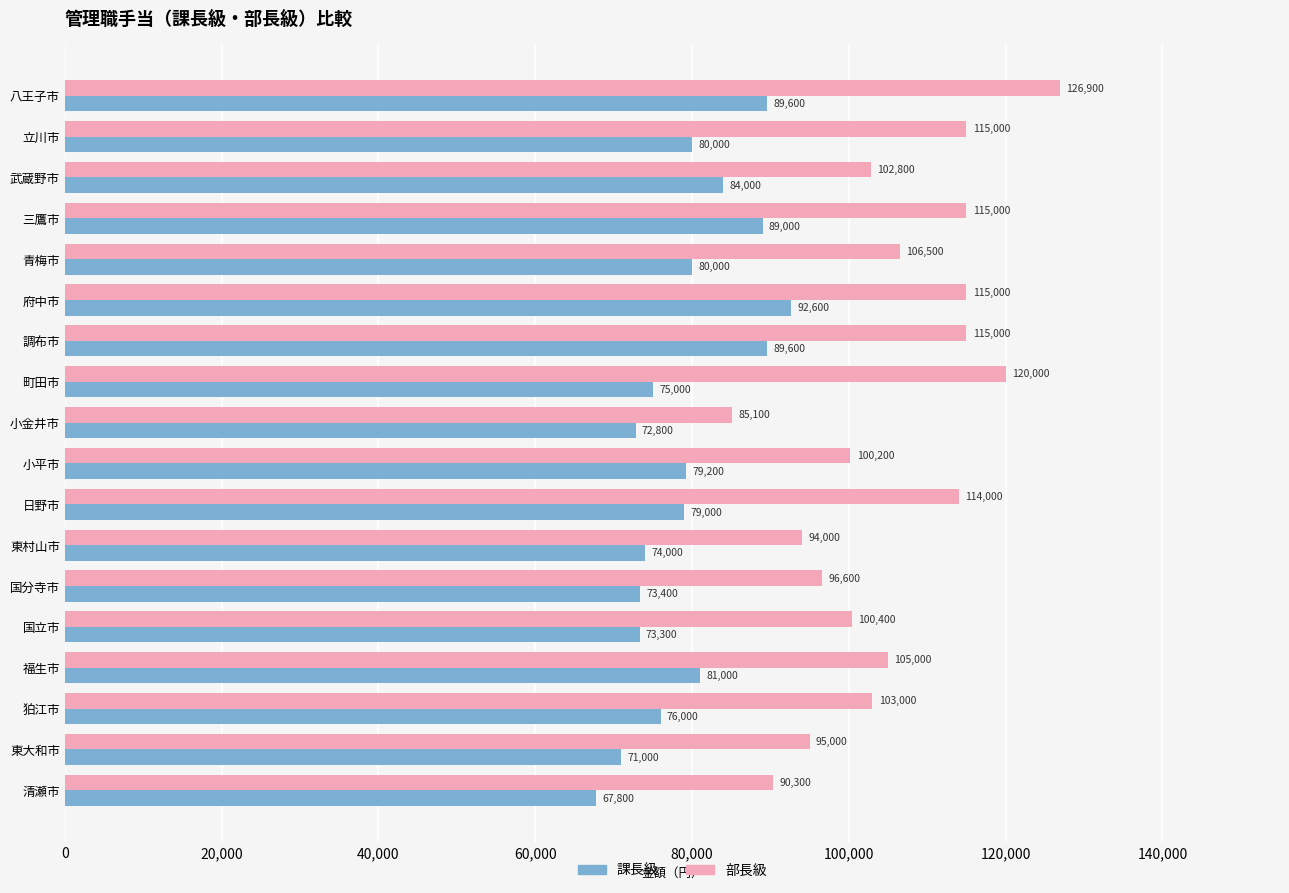

Which series has the widest spread of values?

部長級